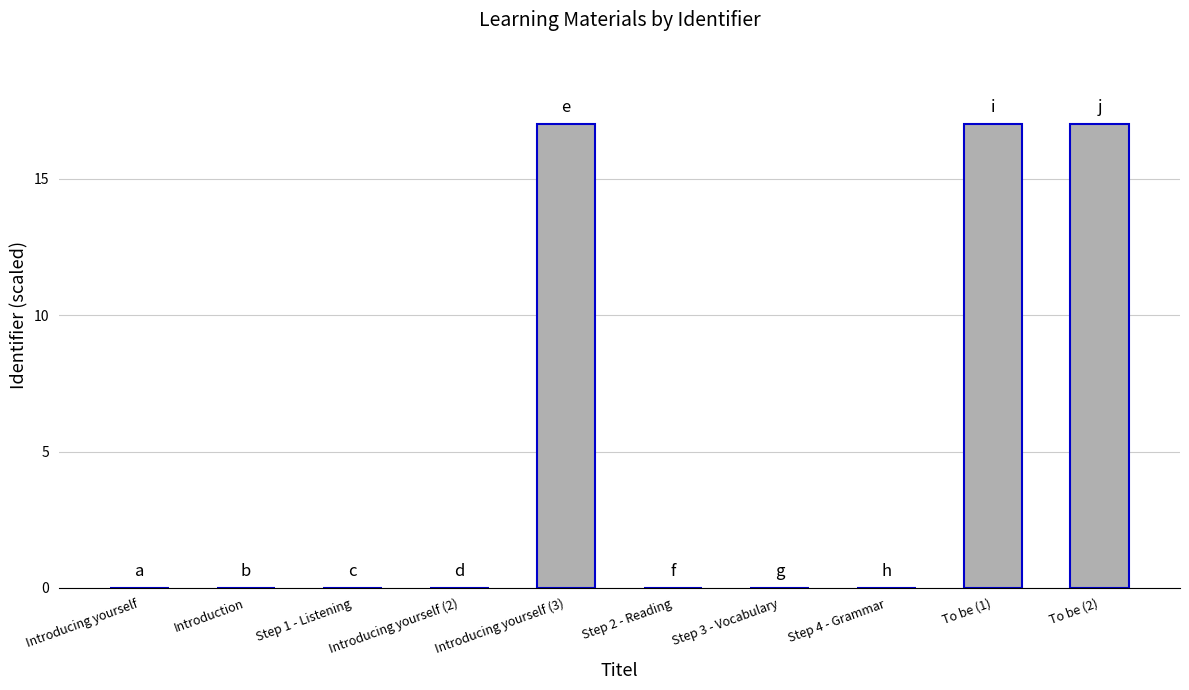

What is the change in value from Step 3 - Vocabulary to To be (1)?

+17.0